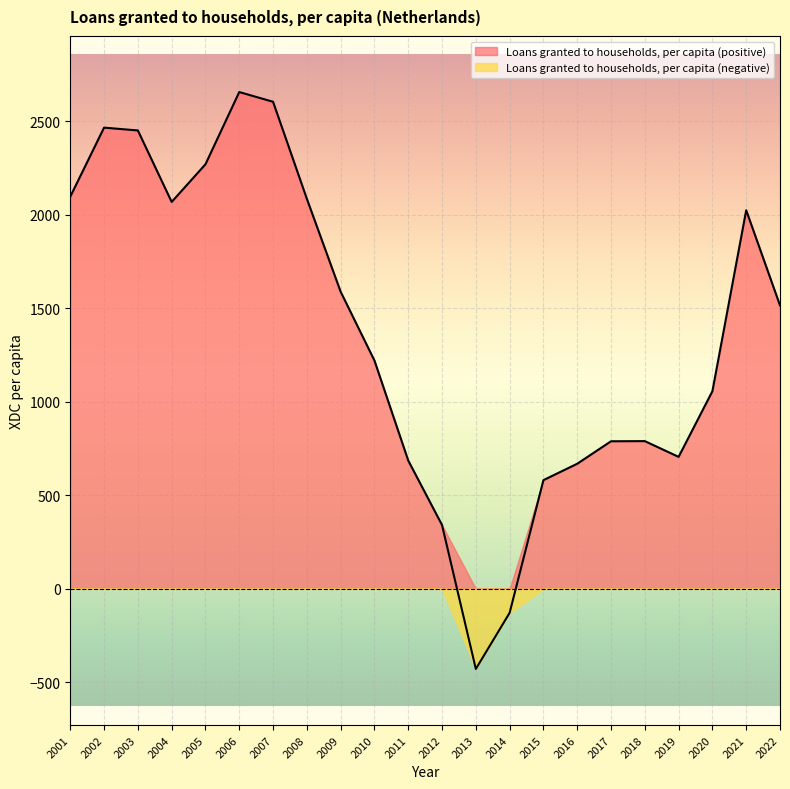

The value at 2006 is 2655.9. True or false?

True